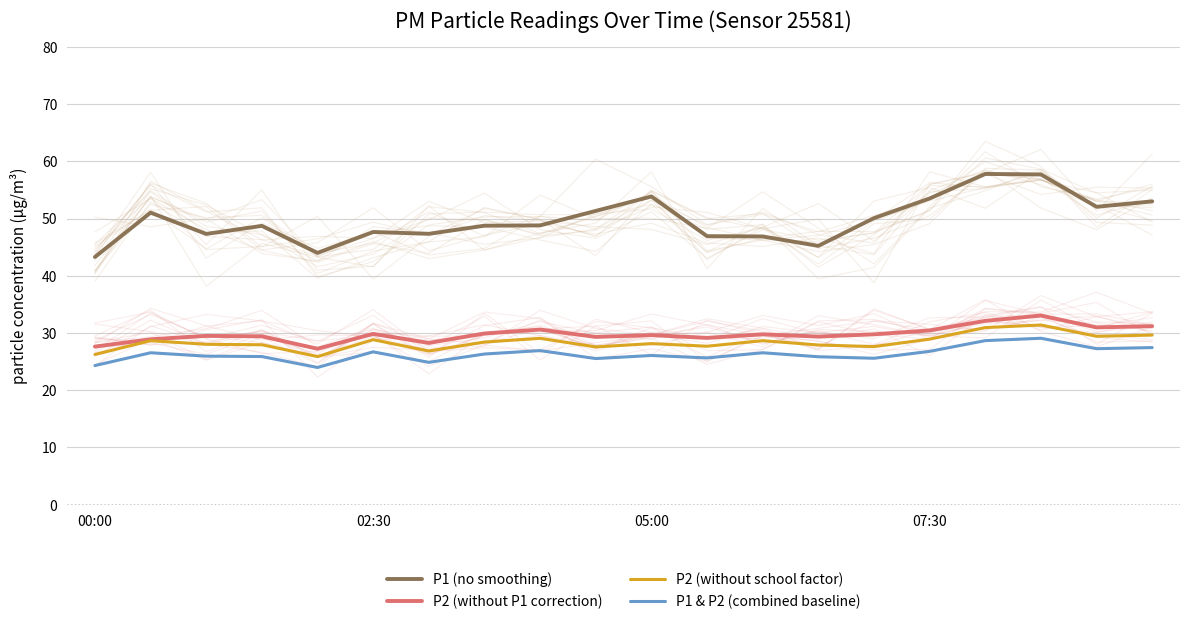

The P1 & P2 (combined baseline) series shows 13.5 at 17. True or false?

False